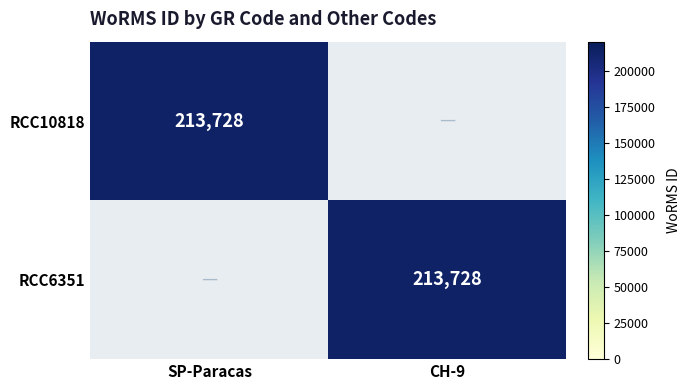

How many series are shown in this chart?

2